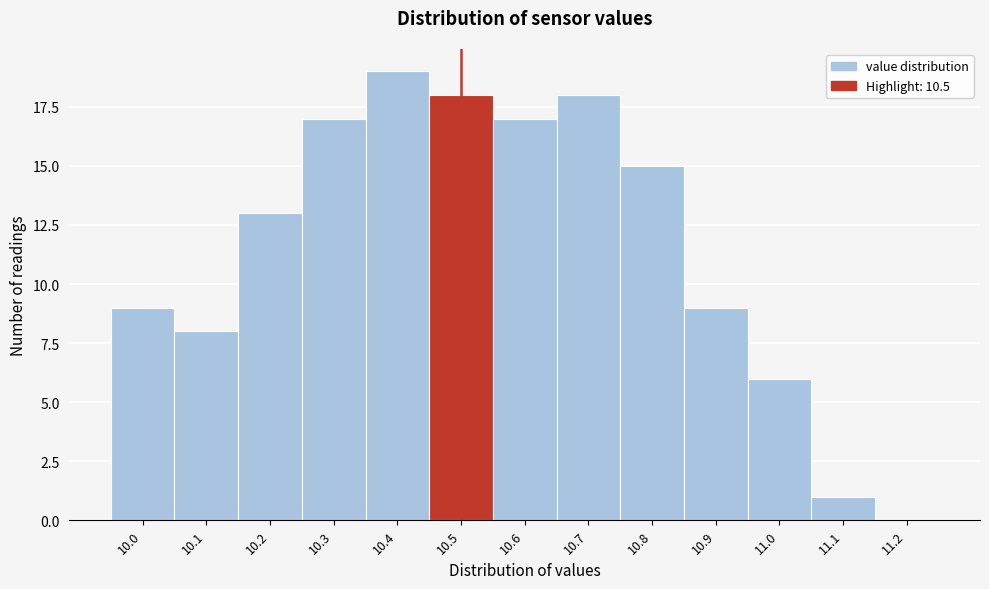

Reading left to right, transcribe this chart: for each bar, give the range it covers on the x-axis and its height. The values are not printed on the chart, so give them approximately, as read against the axis.

9.95 to 10.05: 9
10.05 to 10.15: 8
10.15 to 10.25: 13
10.25 to 10.35: 17
10.35 to 10.45: 19
10.45 to 10.55: 18
10.55 to 10.65: 17
10.65 to 10.75: 18
10.75 to 10.85: 15
10.85 to 10.95: 9
10.95 to 11.05: 6
11.05 to 11.15: 1
11.15 to 11.25: 0